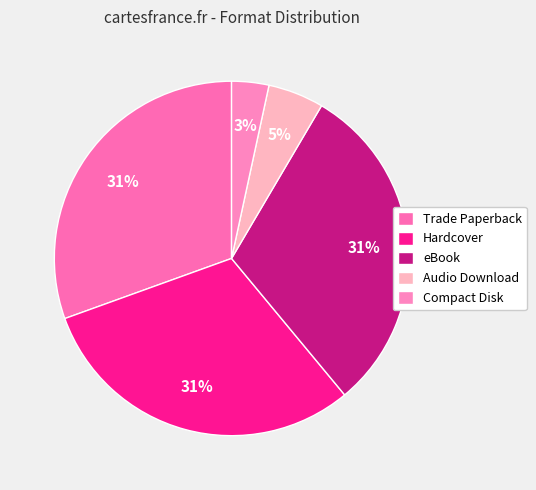

To the nearest percent, what is the difference between the largest and smallest slice percentages?

27%